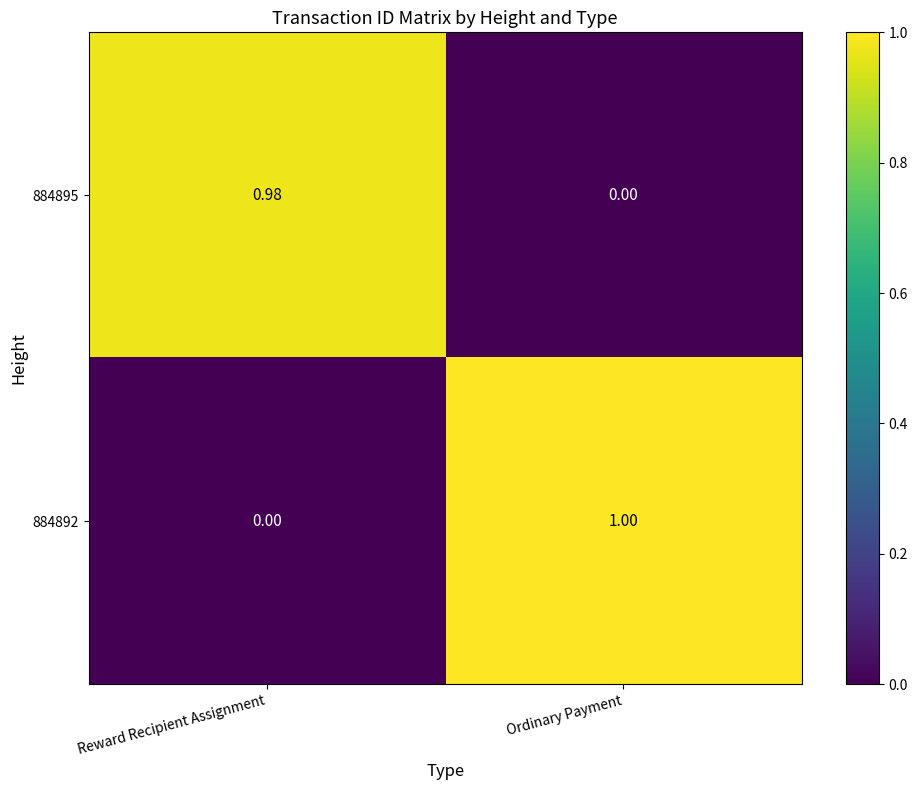

Rank the categories by 884892 value from lowest to highest.

Reward Recipient Assignment, Ordinary Payment